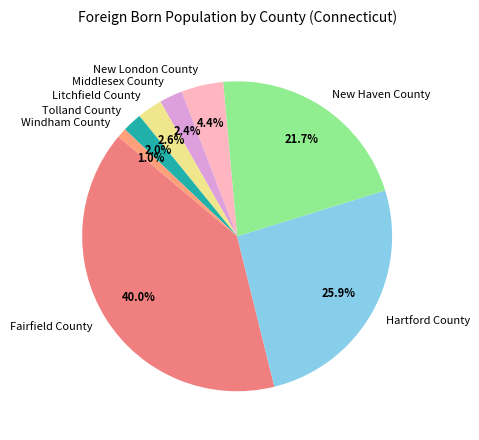

Which has a higher value, Fairfield County or Tolland County?

Fairfield County